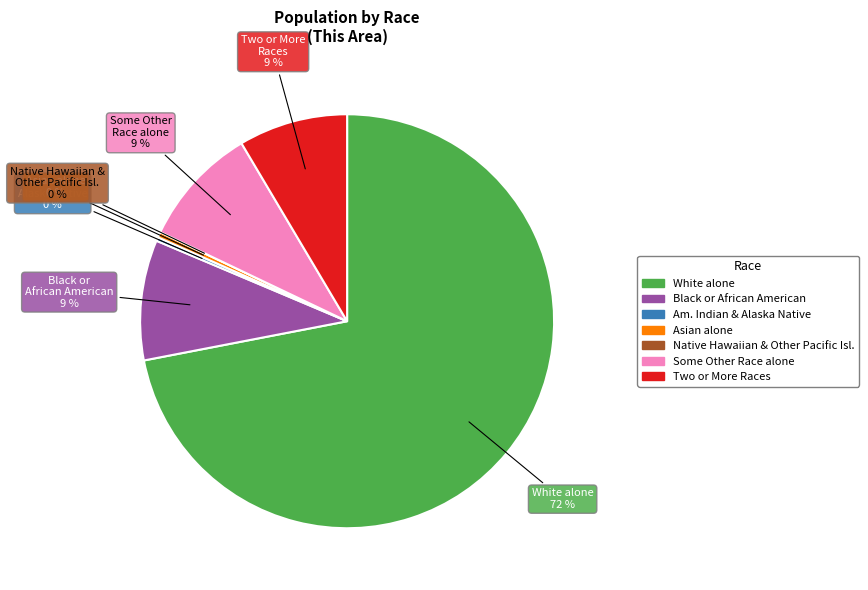

Rank the categories by value from highest to lowest.

White alone, Black or African American alone, Some Other Race alone, Two or More Races, Asian alone, American Indian and Alaska Native, Native Hawaiian and Other Pacific Islander